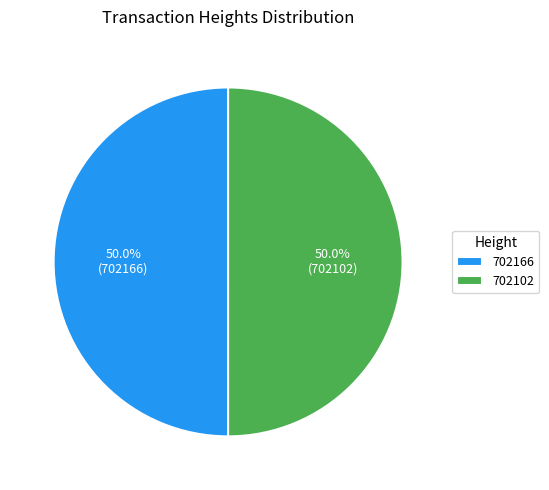

To the nearest percent, what is the average slice percentage?

50%